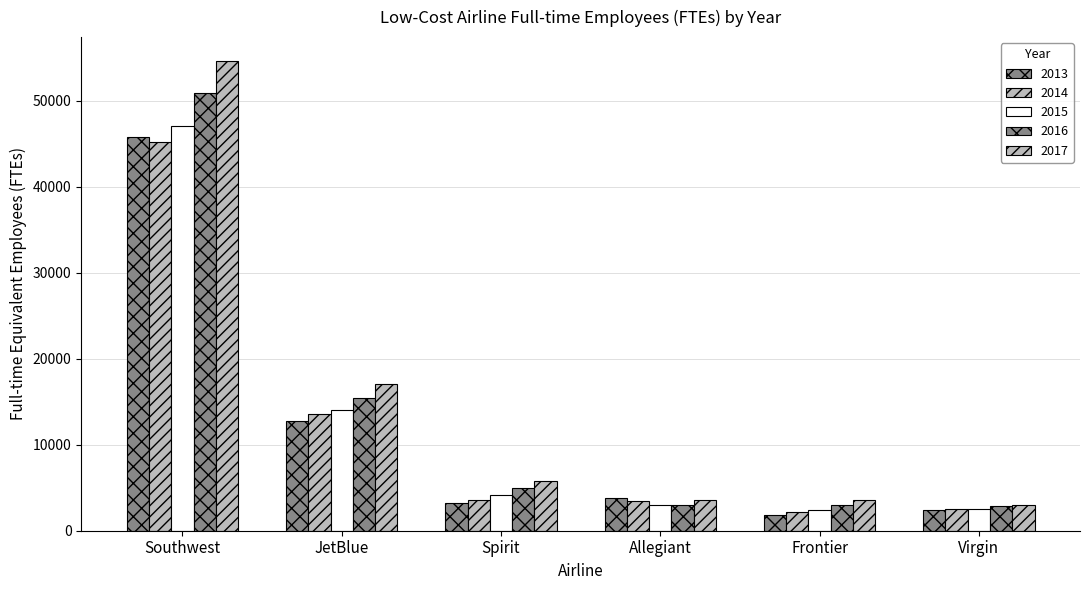

Reading left to right, transcribe all the data shown in this chart.

2013: 45791	12775	3215	3808	1879	2386
2014: 45163	13513	3569	3504	2130	2505
2015: 47005	13980	4159	3022	2443	2554
2016: 50911	15457	4943	3015	3024	2852
2017: 54652	17007	5782	3534	3531	3026